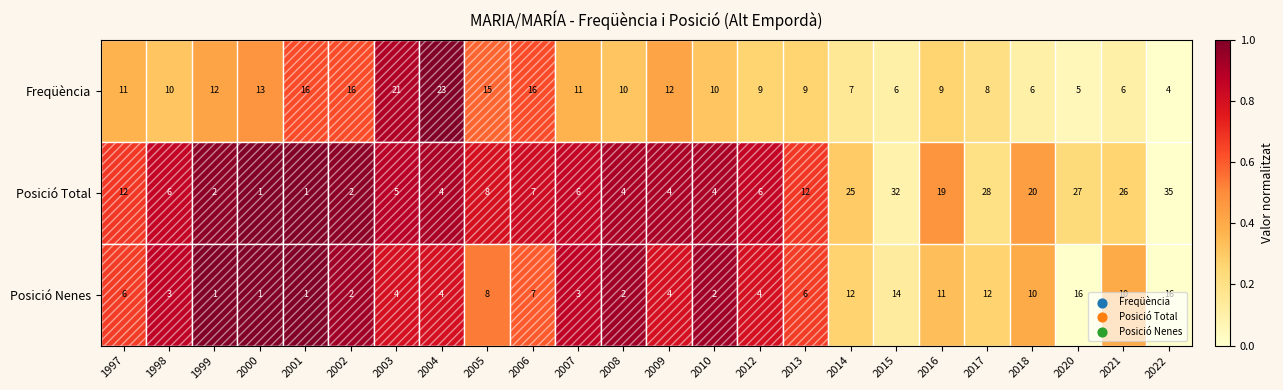

What is the total value across all series at 1998?

19